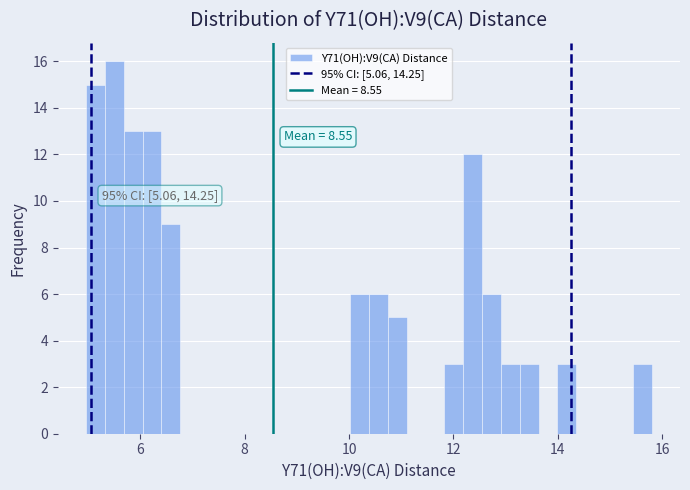

Read against the x-axis, roughly where is the centre of the tallest bar?

5.6